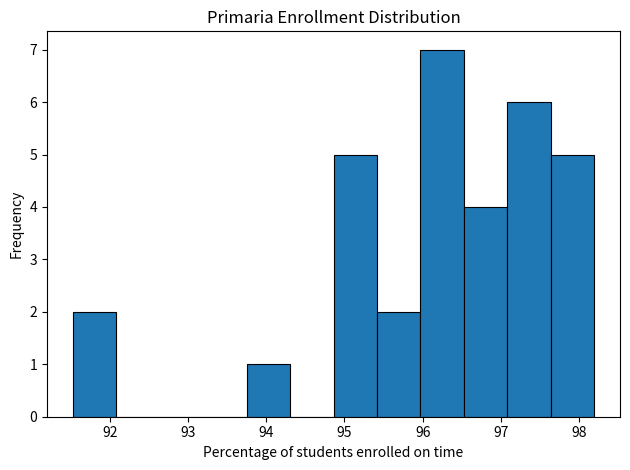

What is the height of the bar covering 91.5 to 92.1 on the x-axis? Neither the bar edges nor the heights are printed on the chart, so give them approximately, as read against the axes.

2